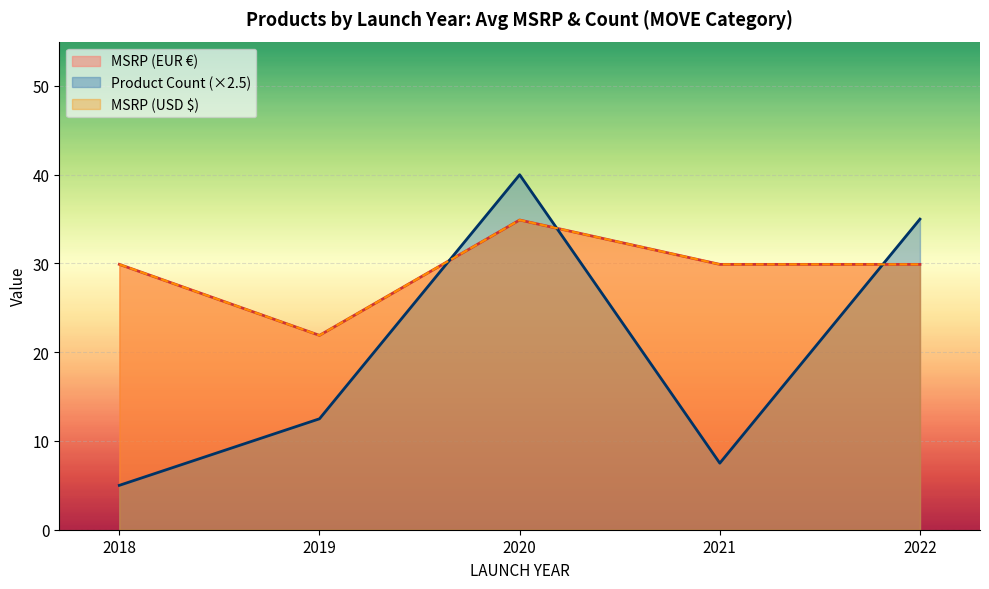

Where is MSRP (EUR) nearest to the value 34?

2020